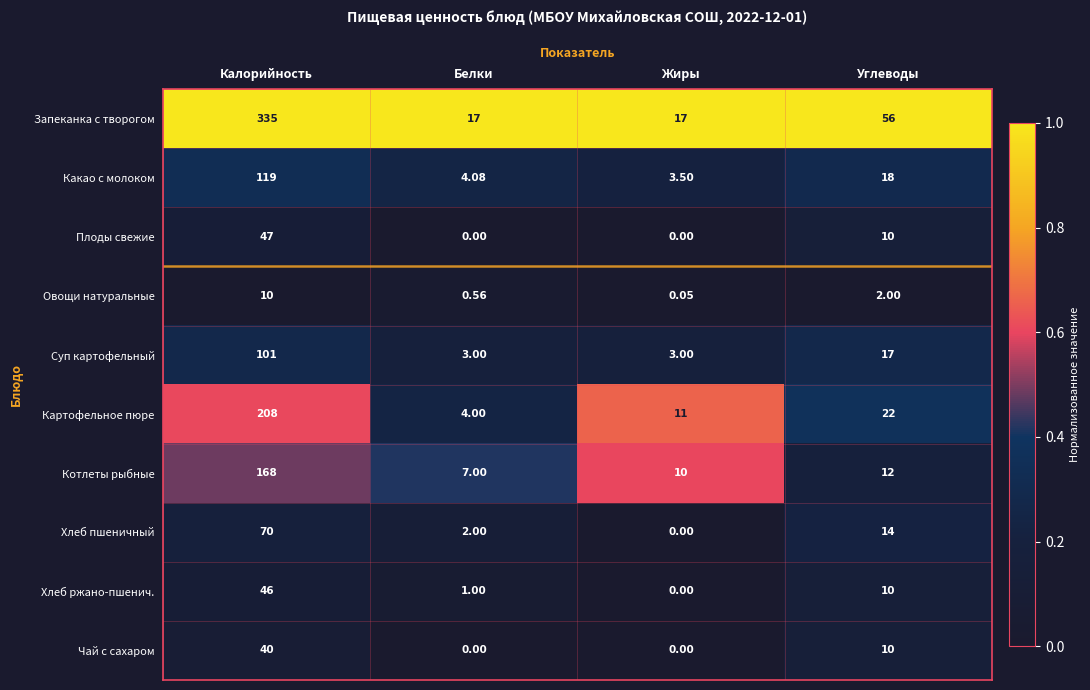

Count the number of data series in this chart.

10